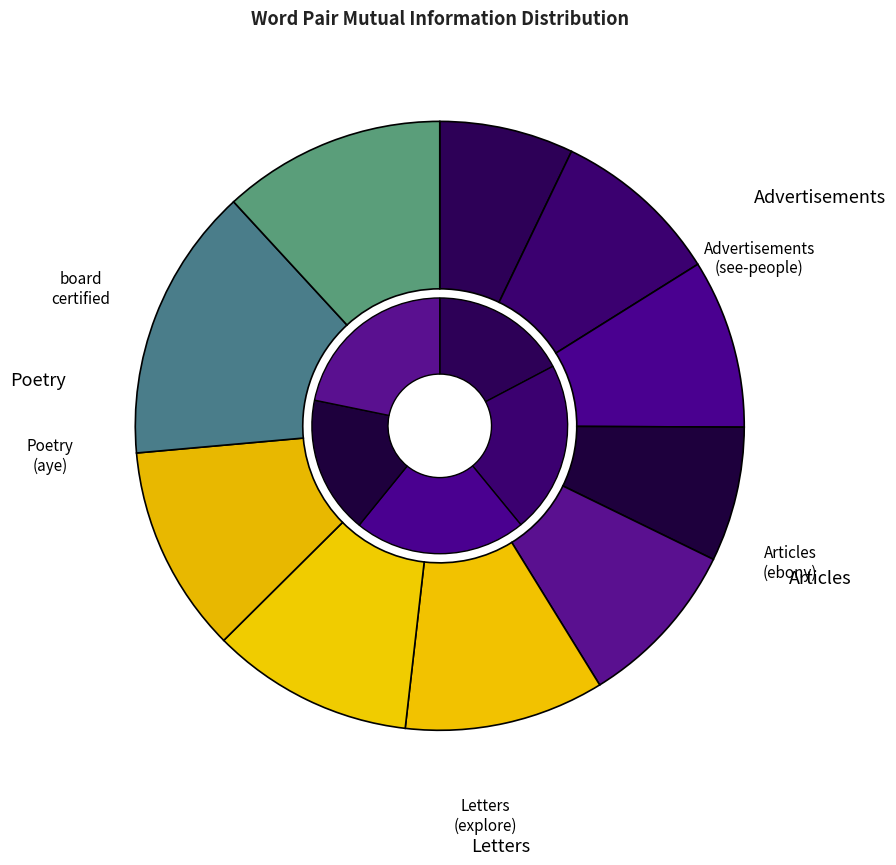

Combined, what portion of the pie is american-board (41) and ebonycartermd-see (17)?

18.2%